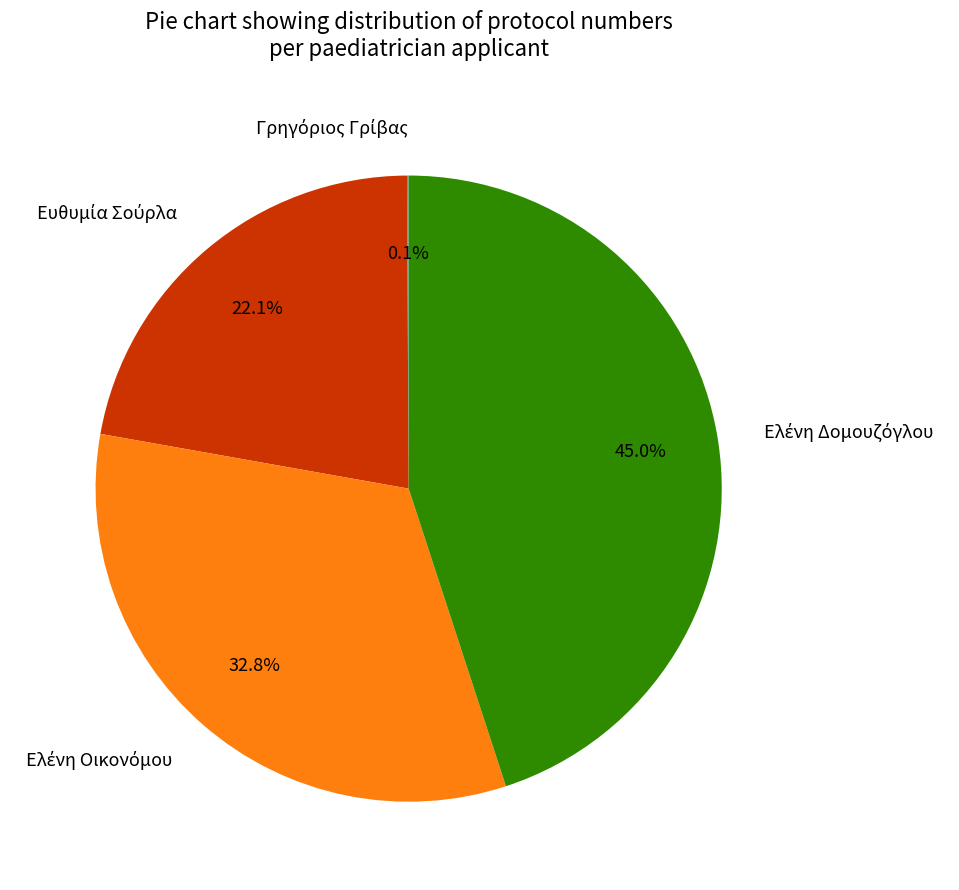

Is there any slice that represents more than half of the pie?

No